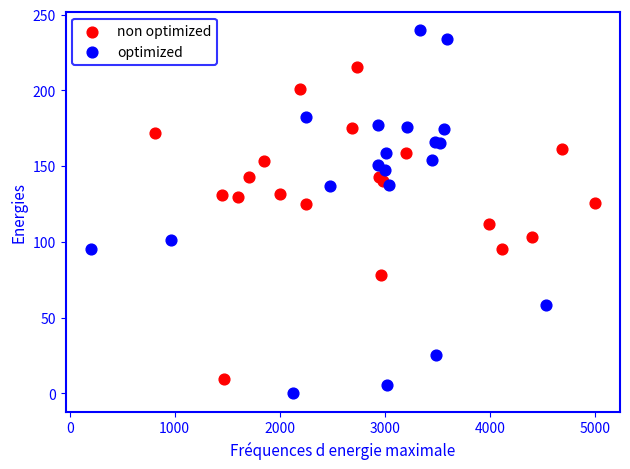

Which series has the widest spread of Y values?

optimized